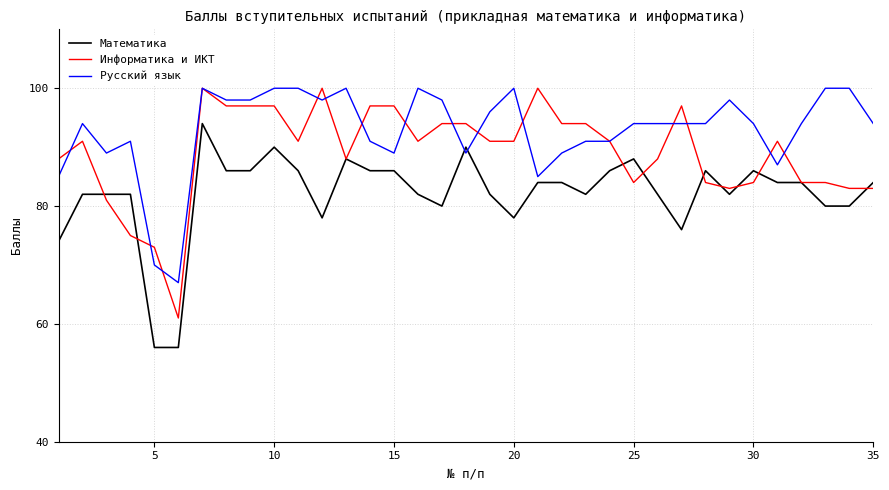

What is the maximum value shown in the chart?

100